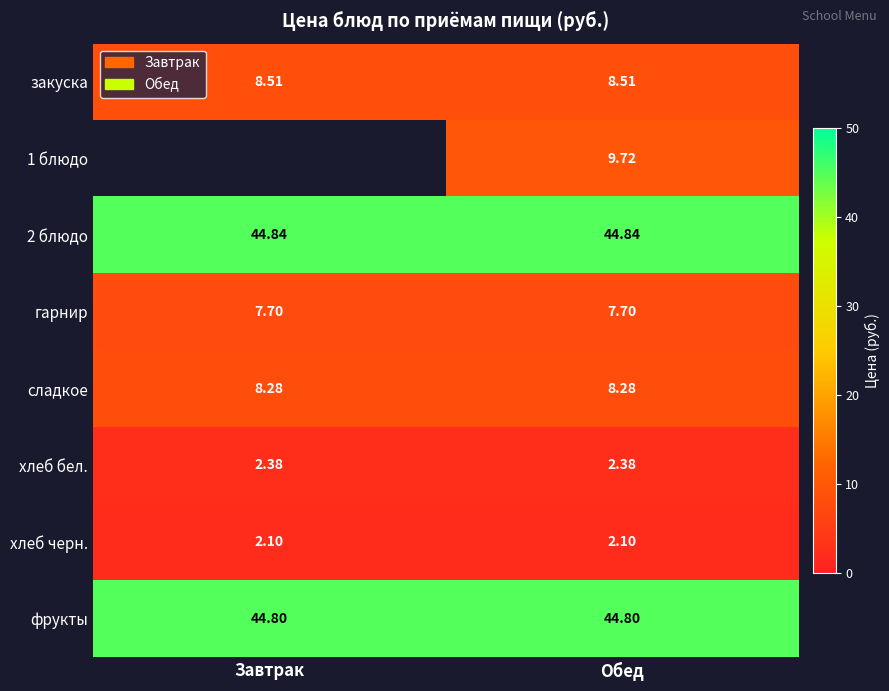

Is the value of фрукты at Завтрак greater than the value of 2 блюдо at Обед?

No